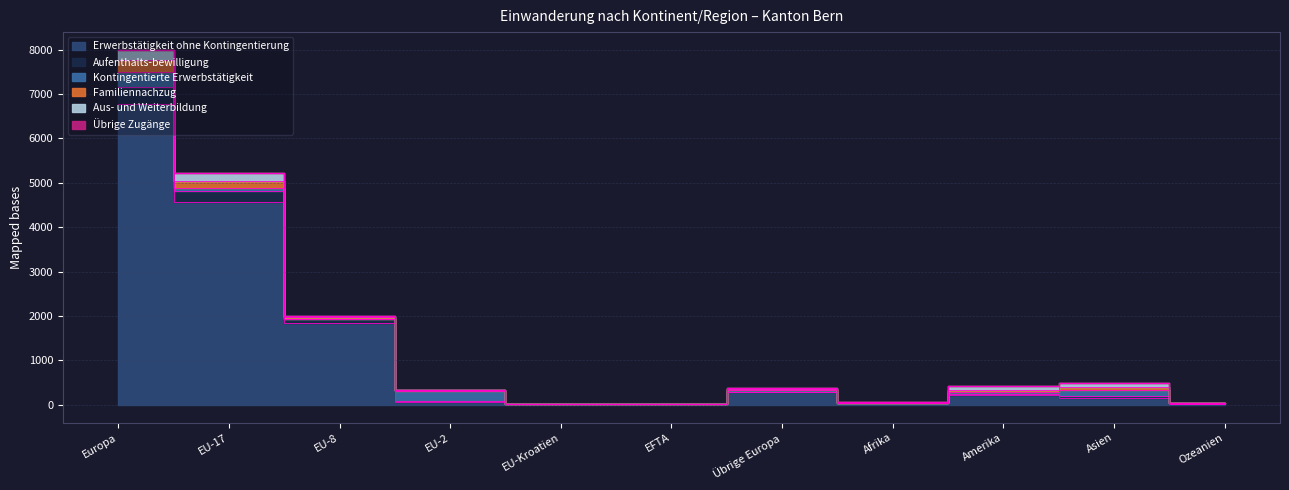

What is the greatest value displayed?

6776